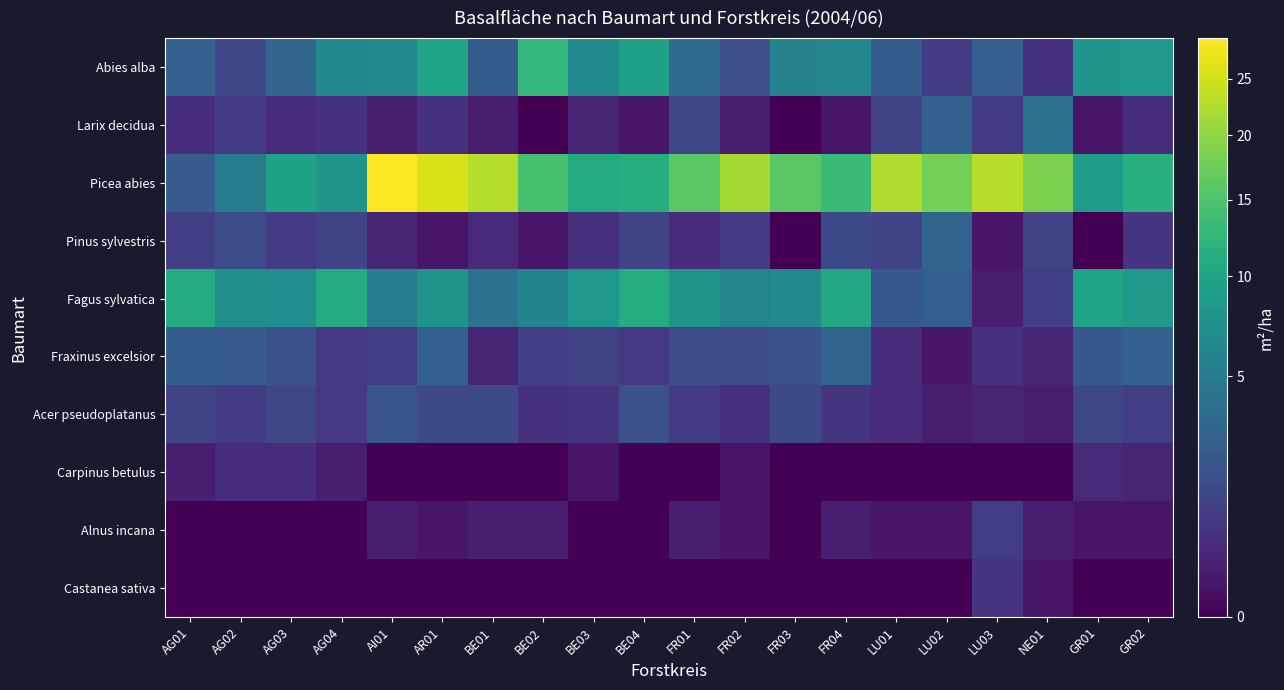

Reading left to right, list all the values displayed in this chart.

Abies alba: AG01=2.8	AG02=1.3	AG03=3.1	AG04=6.3	AI01=6.6	AR01=10.1	BE01=2.5	BE02=12.6	BE03=6.7	BE04=9.5	FR01=3.5	FR02=1.7	FR03=5.8	FR04=6.1	LU01=2.5	LU02=0.9	LU03=2.6	NE01=0.6	GR01=7.9	GR02=8.2
Larix decidua: AG01=0.5	AG02=0.9	AG03=0.4	AG04=0.6	AI01=0.2	AR01=0.6	BE01=0.2	BE02=0.0	BE03=0.3	BE04=0.1	FR01=1.3	FR02=0.2	FR03=0.0	FR04=0.1	LU01=1.2	LU02=2.8	LU03=0.9	NE01=4.0	GR01=0.1	GR02=0.5
Picea abies: AG01=2.4	AG02=5.1	AG03=9.6	AG04=7.7	AI01=28.9	AR01=25.6	BE01=22.8	BE02=14.6	BE03=10.8	BE04=11.4	FR01=16.0	FR02=21.6	FR03=15.9	FR04=13.5	LU01=22.4	LU02=18.1	LU03=23.1	NE01=18.7	GR01=8.7	GR02=11.6
Pinus sylvestris: AG01=1.0	AG02=1.6	AG03=0.9	AG04=1.2	AI01=0.3	AR01=0.1	BE01=0.4	BE02=0.1	BE03=0.6	BE04=1.2	FR01=0.4	FR02=0.9	FR03=0.0	FR04=1.4	LU01=1.2	LU02=2.9	LU03=0.1	NE01=1.2	GR01=0.0	GR02=0.7
Fagus sylvatica: AG01=11.0	AG02=7.2	AG03=6.9	AG04=10.9	AI01=5.1	AR01=7.7	BE01=4.0	BE02=5.9	BE03=8.2	BE04=11.1	FR01=7.7	FR02=6.1	FR03=6.6	FR04=10.4	LU01=2.2	LU02=2.6	LU03=0.2	NE01=1.0	GR01=9.8	GR02=8.5
Fraxinus excelsior: AG01=2.5	AG02=2.4	AG03=1.8	AG04=0.8	AI01=1.0	AR01=2.7	BE01=0.3	BE02=1.0	BE03=1.1	BE04=0.8	FR01=1.5	FR02=1.6	FR03=1.8	FR04=2.9	LU01=0.5	LU02=0.1	LU03=0.6	NE01=0.3	GR01=2.2	GR02=2.8
Acer pseudoplatanus: AG01=1.2	AG02=0.9	AG03=1.3	AG04=0.8	AI01=2.0	AR01=1.4	BE01=1.4	BE02=0.6	BE03=0.7	BE04=1.8	FR01=0.9	FR02=0.6	FR03=1.4	FR04=0.7	LU01=0.4	LU02=0.2	LU03=0.3	NE01=0.2	GR01=1.3	GR02=1.0
Carpinus betulus: AG01=0.2	AG02=0.5	AG03=0.5	AG04=0.2	AI01=0.0	AR01=0.0	BE01=0.0	BE02=0.0	BE03=0.1	BE04=0.0	FR01=0.0	FR02=0.1	FR03=0.0	FR04=0.0	LU01=0.0	LU02=0.0	LU03=0.0	NE01=0.0	GR01=0.4	GR02=0.3
Alnus incana: AG01=0.0	AG02=0.0	AG03=0.0	AG04=0.0	AI01=0.2	AR01=0.1	BE01=0.2	BE02=0.2	BE03=0.0	BE04=0.0	FR01=0.2	FR02=0.1	FR03=0.0	FR04=0.2	LU01=0.1	LU02=0.1	LU03=1.0	NE01=0.2	GR01=0.1	GR02=0.1
Castanea sativa: AG01=0.0	AG02=0.0	AG03=0.0	AG04=0.0	AI01=0.0	AR01=0.0	BE01=0.0	BE02=0.0	BE03=0.0	BE04=0.0	FR01=0.0	FR02=0.0	FR03=0.0	FR04=0.0	LU01=0.0	LU02=0.0	LU03=0.7	NE01=0.1	GR01=0.0	GR02=0.0